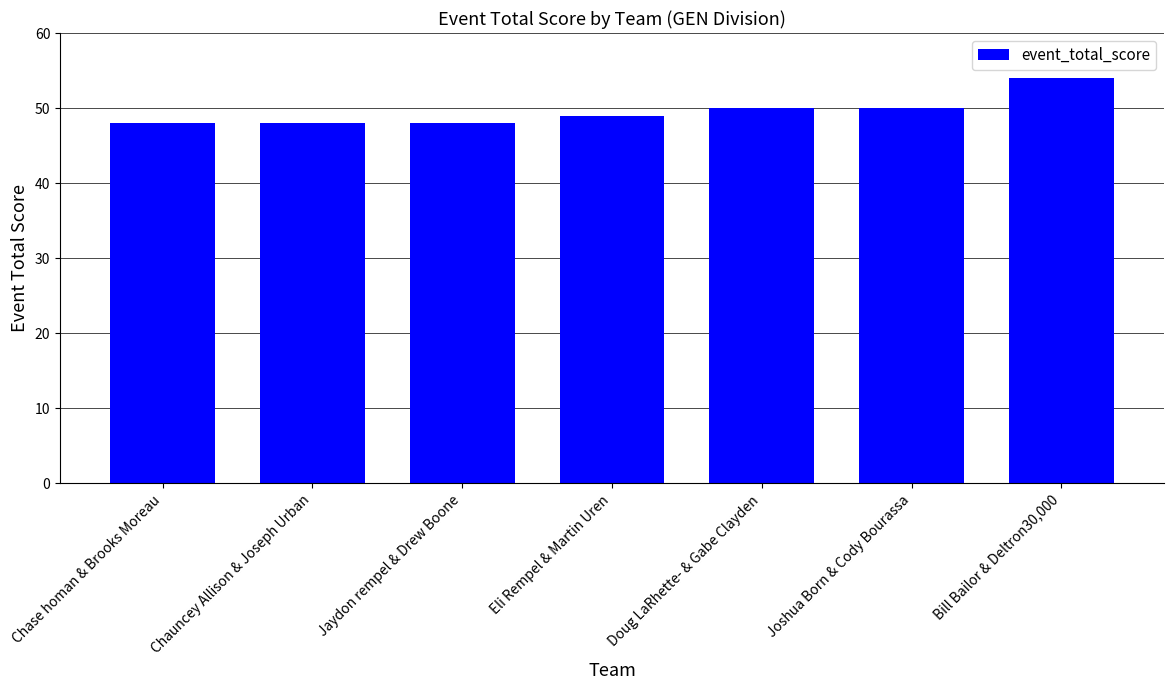

Reading left to right, extract all data points from this chart.

Chase homan & Brooks Moreau=48	Chauncey Allison & Joseph Urban=48	Jaydon rempel & Drew Boone=48	Eli Rempel & Martin Uren=49	Doug LaRhette- & Gabe Clayden=50	Joshua Born & Cody Bourassa=50	Bill Bailor & Deltron30,000=54